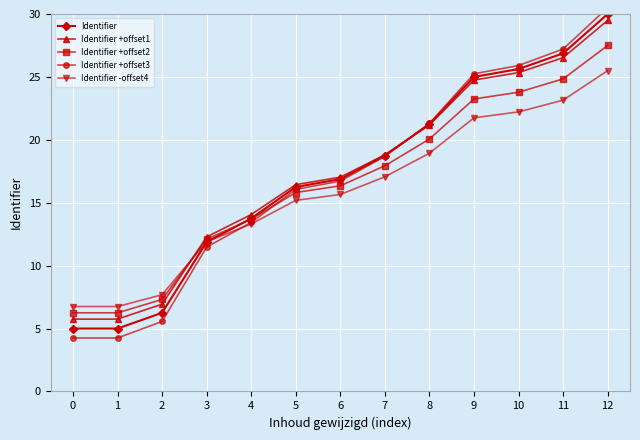

What is the average value of the Identifier -offset4 series?

15.8